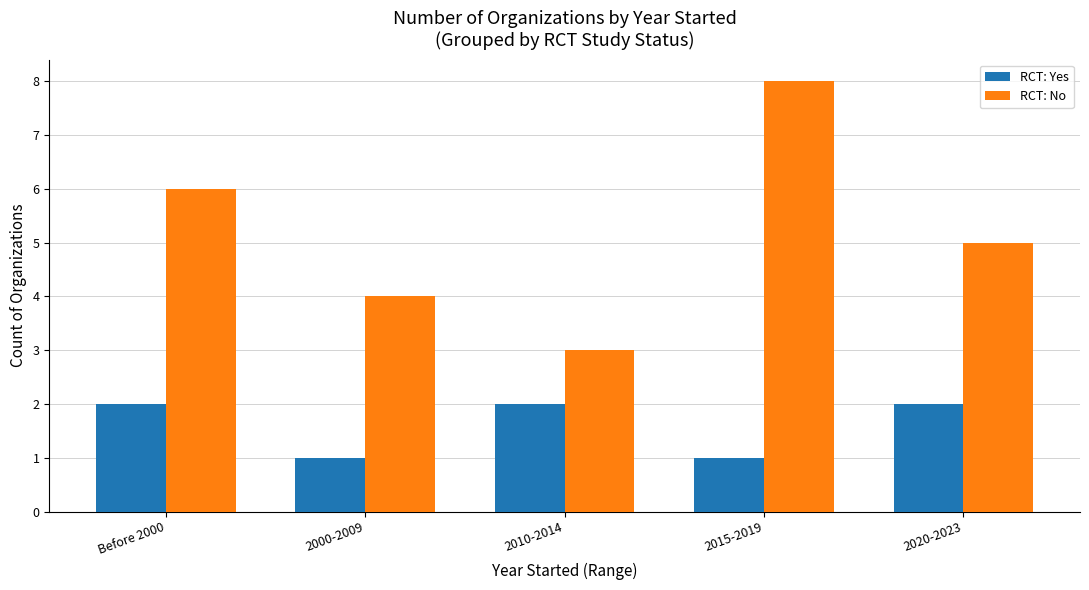

What is the maximum value shown in the chart?

8